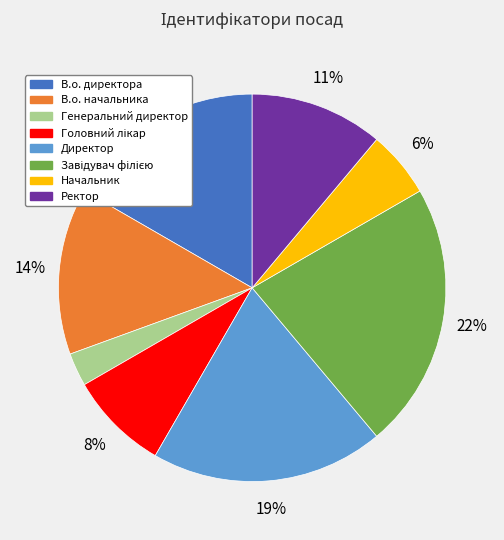

What percentage is the В.о. директора slice, to the nearest percent?

17%